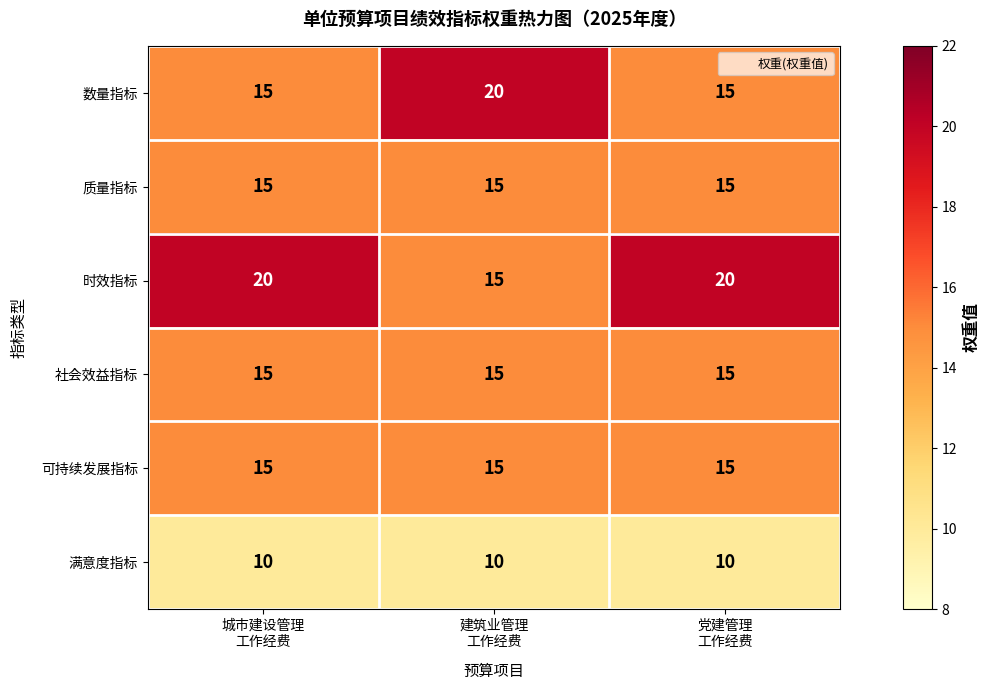

What is the average value of the 满意度指标 series?

10